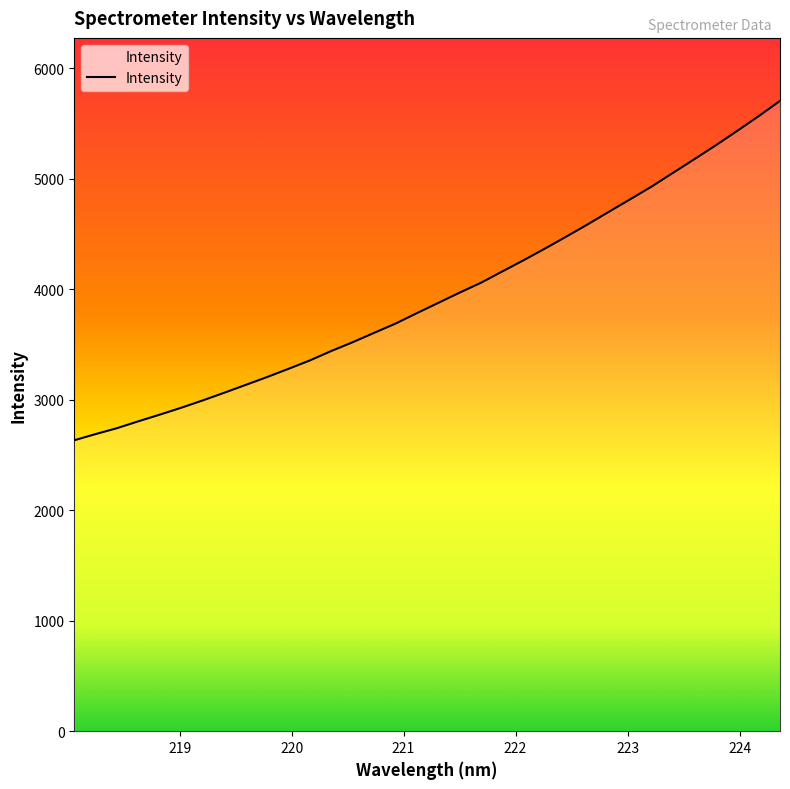

True or false: there are more than 1 points higher than both neighbors.

False